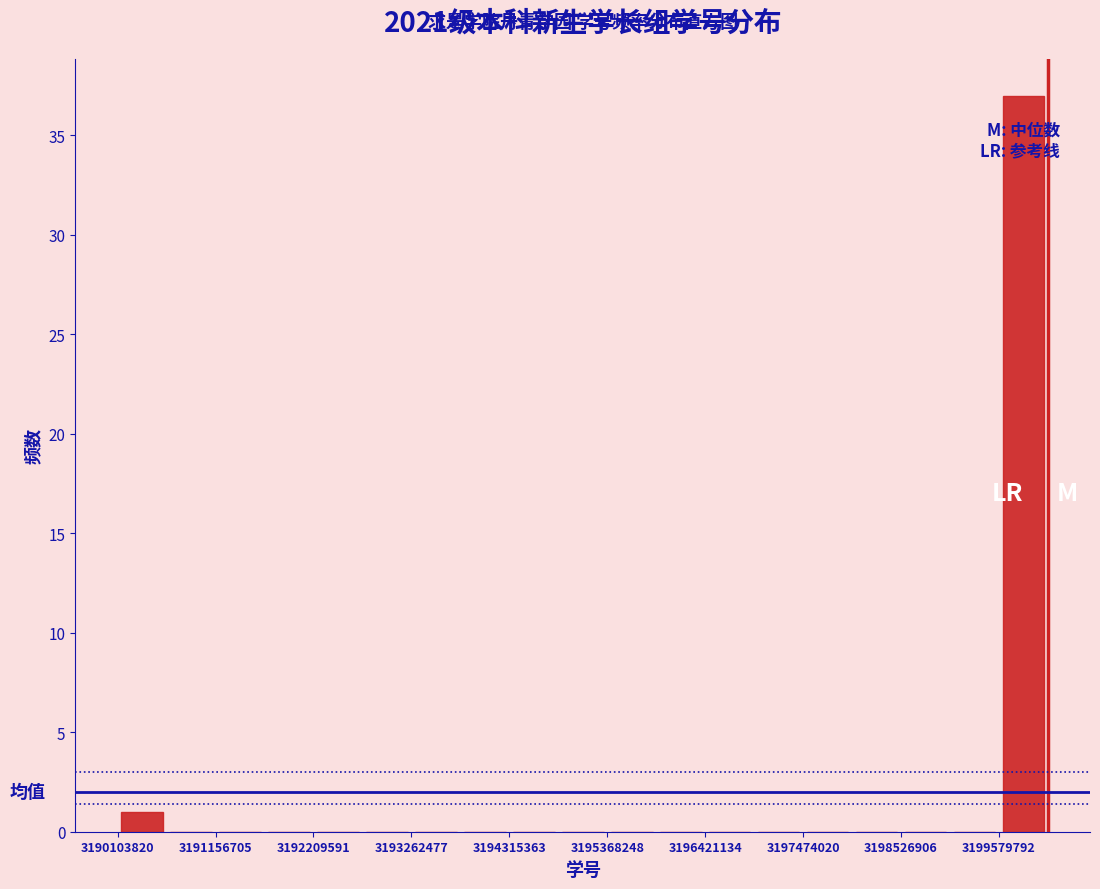

Around what value on the x-axis is the tallest bar? Give the approximate position of its centre, as read against the axis.

3199800000